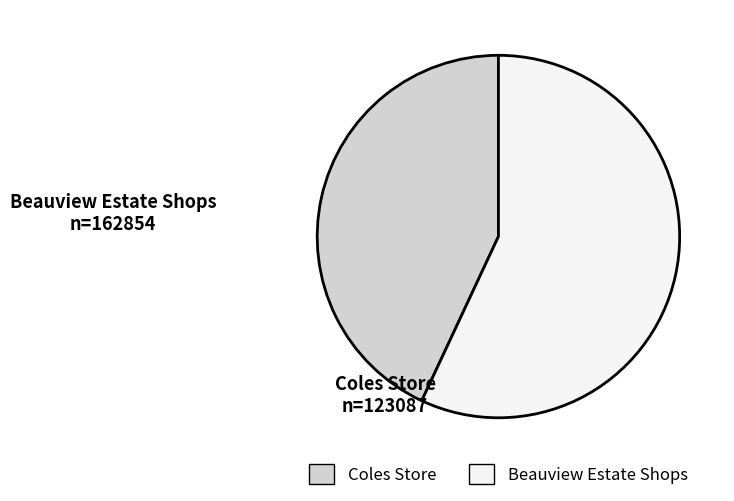

Do Beauview Estate Shops and Coles Store together represent more than half of the pie?

Yes